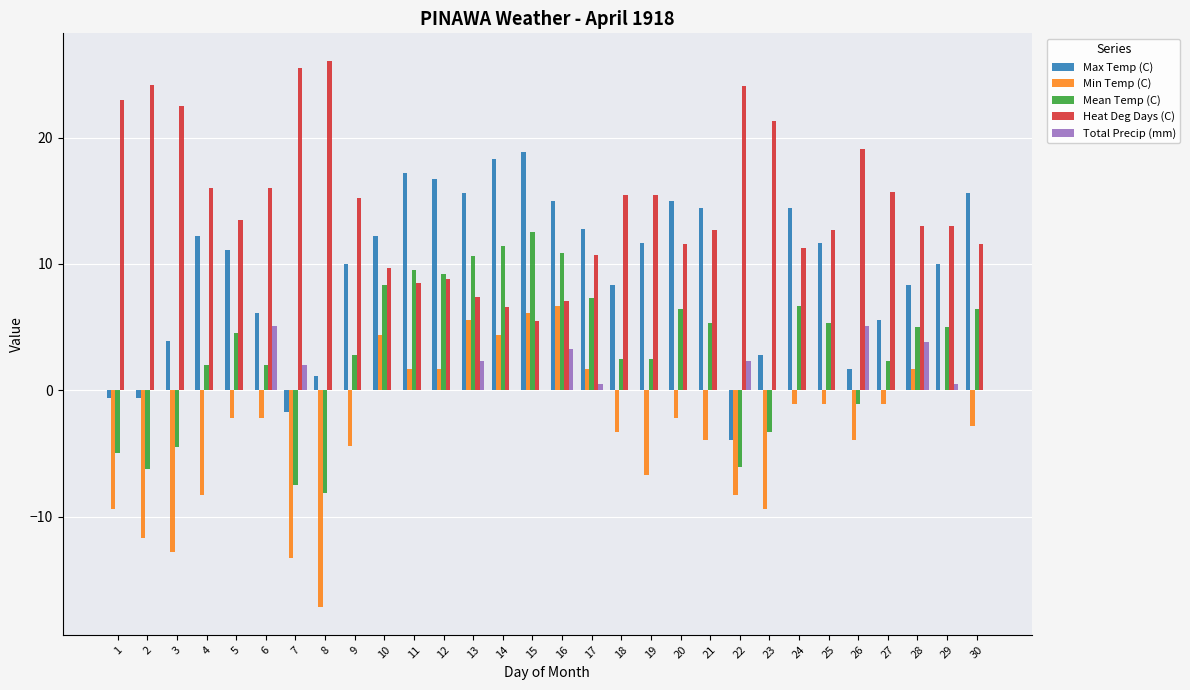

What is the greatest value displayed?

26.1